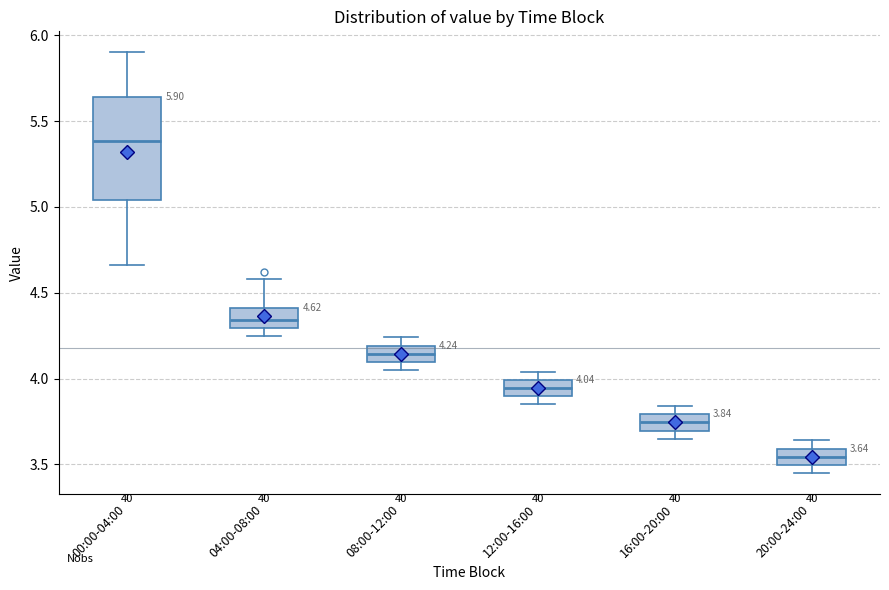

Which box has the lowest median line?

20:00-24:00